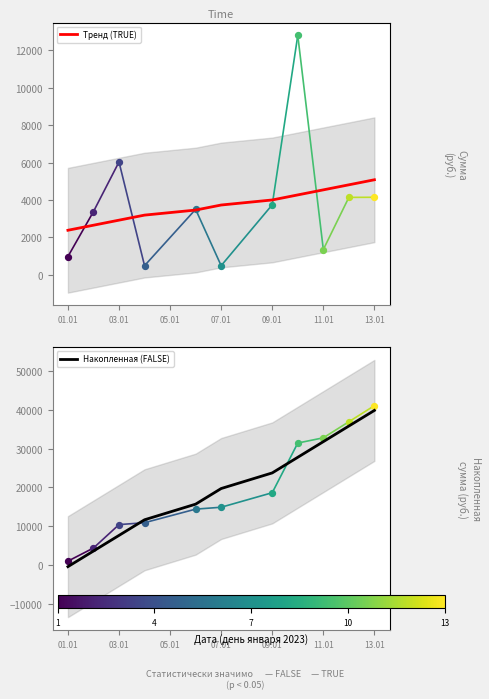

What are all the series names shown in the legend?

Тренд (TRUE), Накопленная (FALSE)